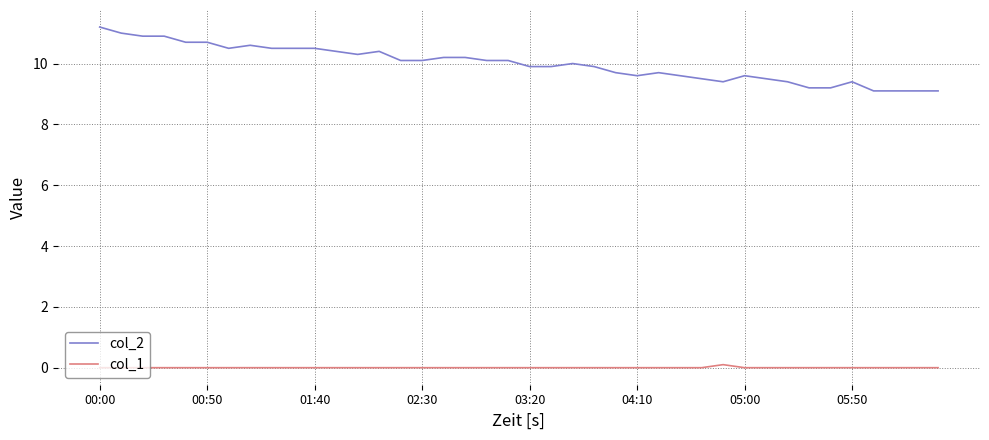

Which series has the largest total across all categories?

col_2